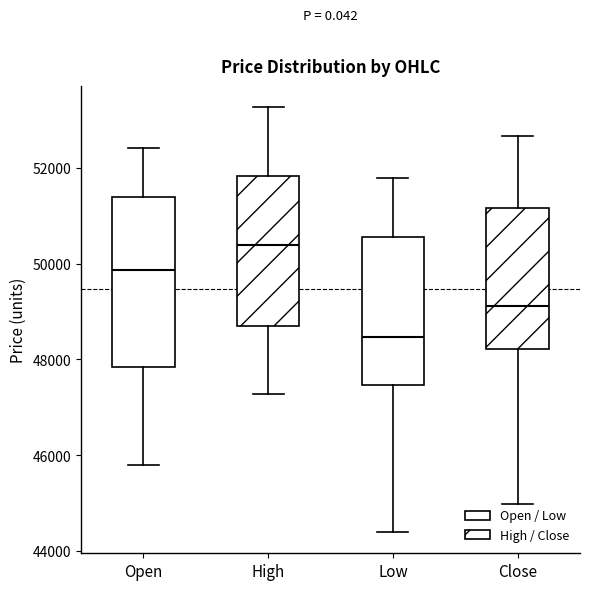

Reading left to right, transcribe this box plot: for each box, give where its median line is, the range the box spans, and where its two whiskers end, as read against the y-axis. The values are not printed on the chart, so give them approximately, as read against the axis.

Open: median 49800, box 47800 to 51400, whiskers 45800 to 52400
High: median 50400, box 48800 to 51800, whiskers 47200 to 53200
Low: median 48400, box 47400 to 50600, whiskers 44400 to 51800
Close: median 49200, box 48200 to 51200, whiskers 45000 to 52600